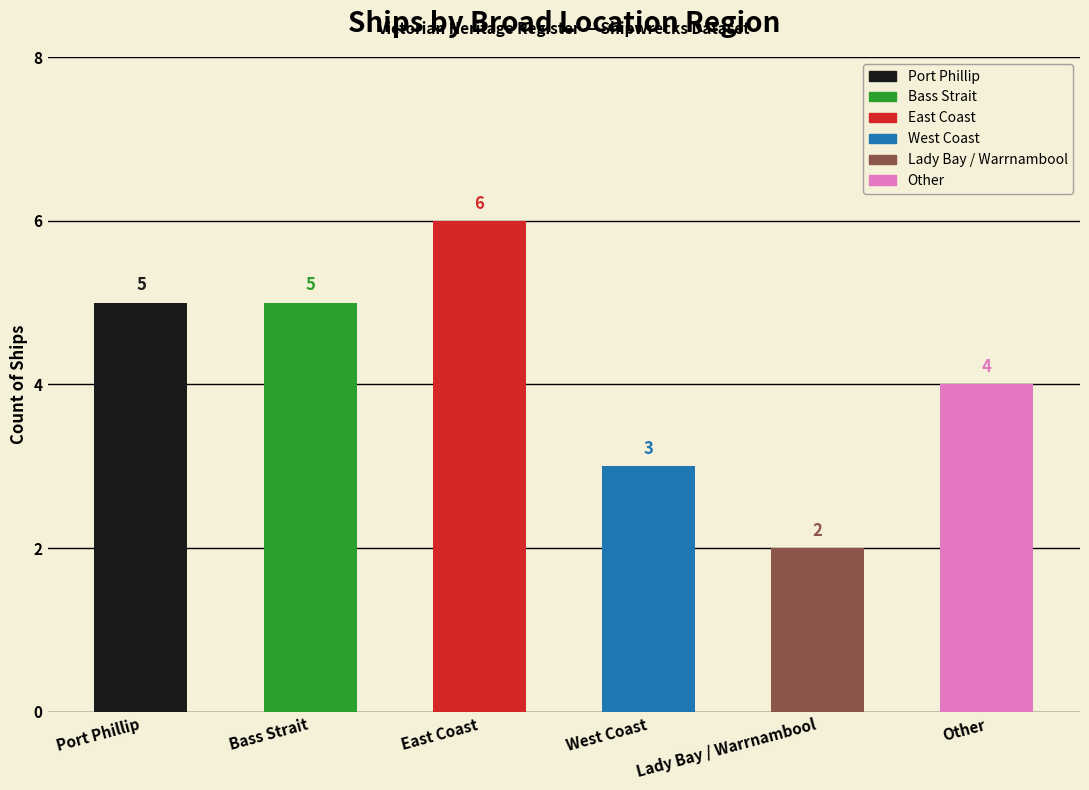

What is the ratio of the value at Other to the value at West Coast?

1.3